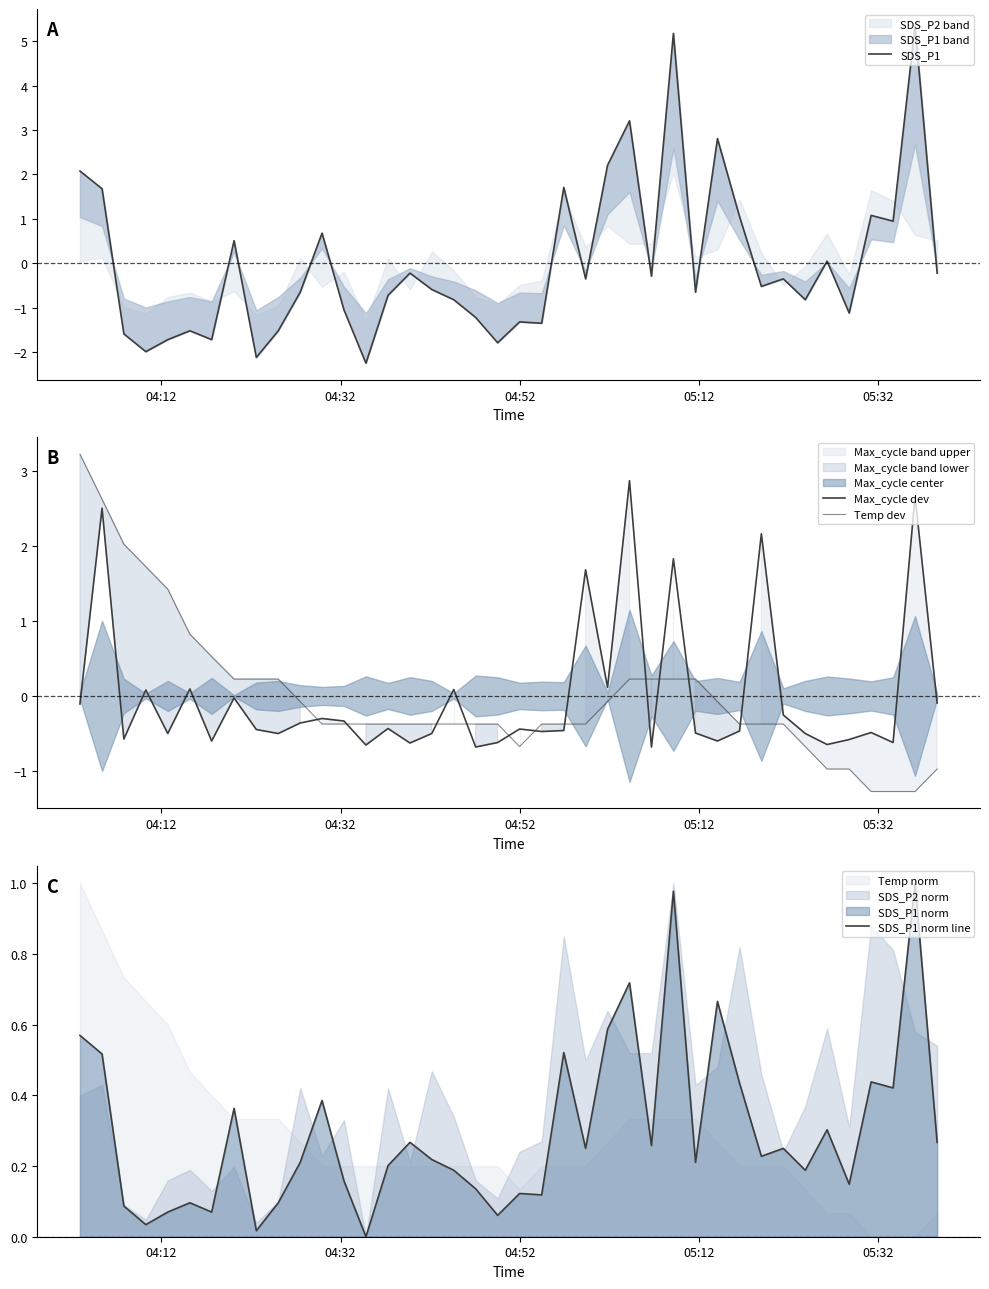

Reading left to right, list all the values displayed in this chart.

SDS_P1: 2.1	1.7	-1.6	-2.0	-1.7	-1.5	-1.7	0.5	-2.1	-1.5	-0.7	0.7	-1.1	-2.3	-0.7	-0.2	-0.6	-0.8	-1.2	-1.8	-1.3	-1.4	1.7	-0.4	2.2	3.2	-0.3	5.2	-0.7	2.8	1.0	-0.5	-0.4	-0.8	0.0	-1.1	1.1	0.9	5.3	-0.2
Max_cycle dev: -0.1	2.5	-0.6	0.1	-0.5	0.1	-0.6	-0.0	-0.4	-0.5	-0.4	-0.3	-0.3	-0.7	-0.4	-0.6	-0.5	0.1	-0.7	-0.6	-0.4	-0.5	-0.5	1.7	0.1	2.9	-0.7	1.8	-0.5	-0.6	-0.5	2.2	-0.3	-0.5	-0.6	-0.6	-0.5	-0.6	2.7	-0.1
Temp dev: 3.2	2.6	2.0	1.7	1.4	0.8	0.5	0.2	0.2	0.2	-0.1	-0.4	-0.4	-0.4	-0.4	-0.4	-0.4	-0.4	-0.4	-0.4	-0.7	-0.4	-0.4	-0.4	-0.1	0.2	0.2	0.2	0.2	-0.1	-0.4	-0.4	-0.4	-0.7	-1.0	-1.0	-1.3	-1.3	-1.3	-1.0
SDS_P1 norm line: 0.6	0.5	0.1	0.0	0.1	0.1	0.1	0.4	0.0	0.1	0.2	0.4	0.2	0.0	0.2	0.3	0.2	0.2	0.1	0.1	0.1	0.1	0.5	0.2	0.6	0.7	0.3	1.0	0.2	0.7	0.4	0.2	0.2	0.2	0.3	0.1	0.4	0.4	1.0	0.3